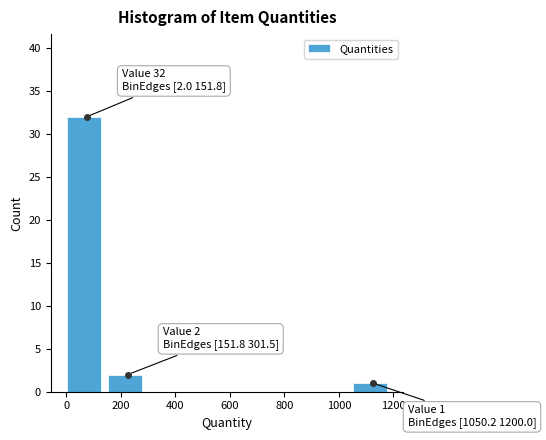

Which range on the x-axis has the tallest bar?

0 to 160